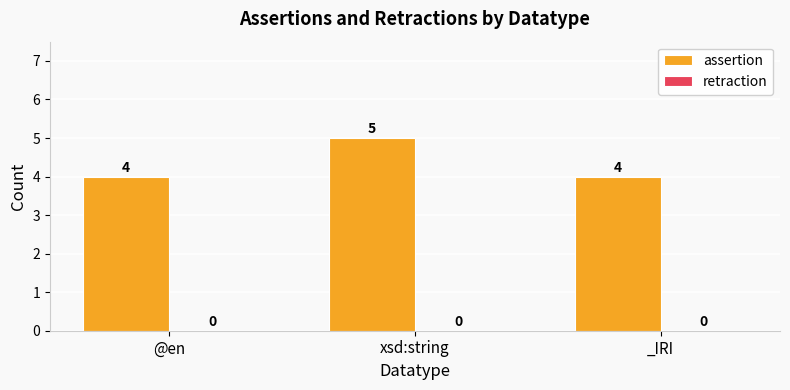

The chart shows a value of 4 at _IRI. True or false?

True